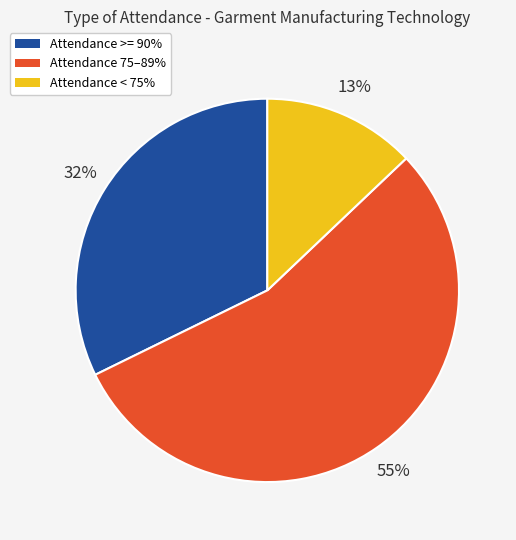

The Attendance < 75% slice represents 13% of the pie. True or false?

True